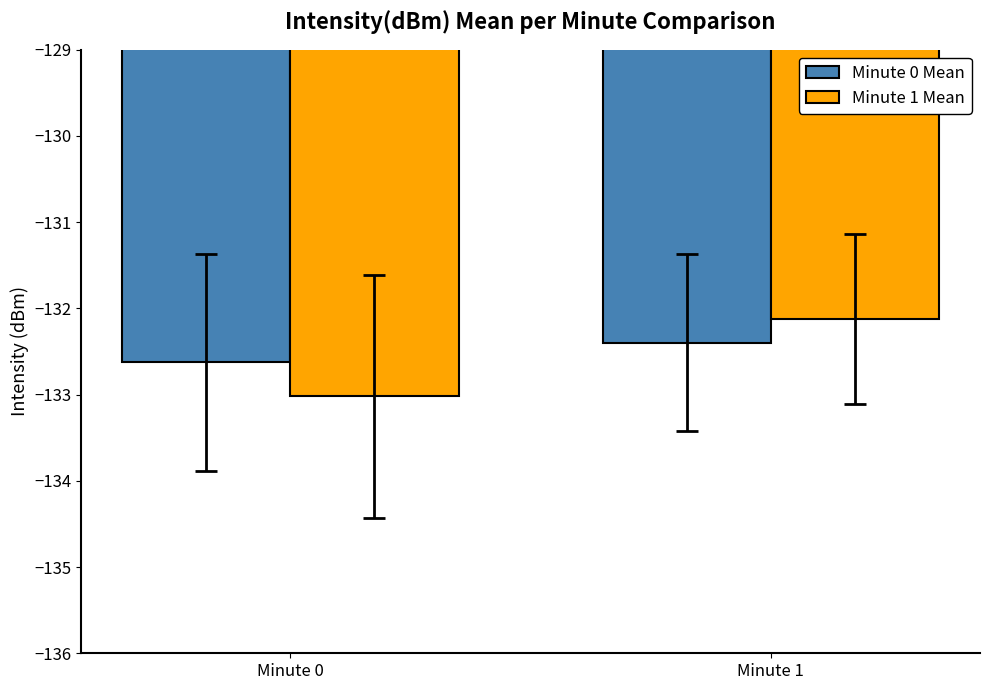

Reading right to left, extract all data points from this chart.

Minute 0 Mean: -132.4	-132.6
Minute 1 Mean: -132.1	-133.0